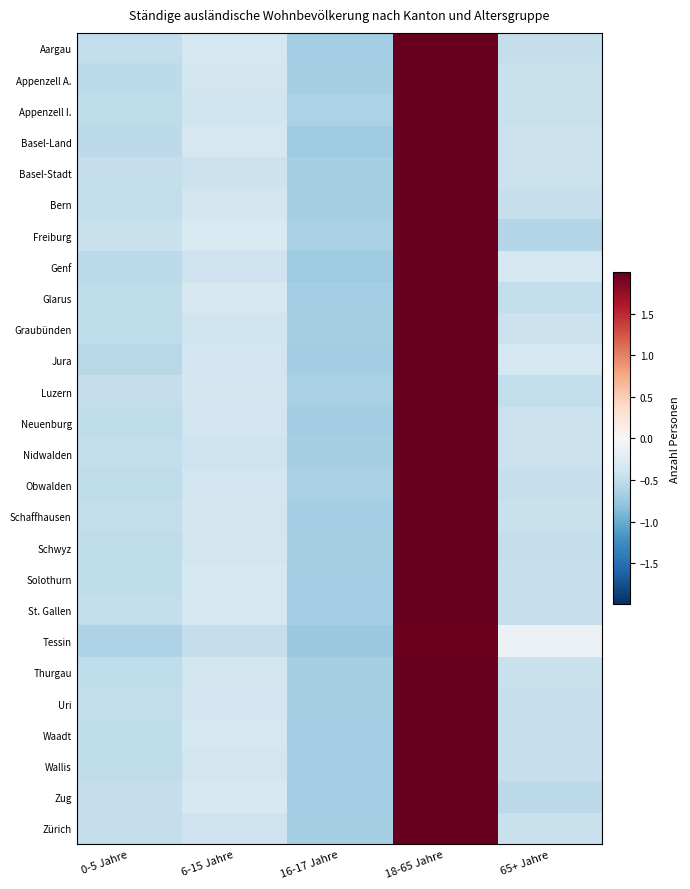

Reading left to right, list all the values displayed in this chart.

Aargau: 0-5 Jahre=-0.5	6-15 Jahre=-0.3	16-17 Jahre=-0.7	18-65 Jahre=2.0	65+ Jahre=-0.5
Appenzell A.: 0-5 Jahre=-0.5	6-15 Jahre=-0.4	16-17 Jahre=-0.7	18-65 Jahre=2.0	65+ Jahre=-0.4
Appenzell I.: 0-5 Jahre=-0.5	6-15 Jahre=-0.4	16-17 Jahre=-0.6	18-65 Jahre=2.0	65+ Jahre=-0.4
Basel-Land: 0-5 Jahre=-0.5	6-15 Jahre=-0.3	16-17 Jahre=-0.7	18-65 Jahre=2.0	65+ Jahre=-0.4
Basel-Stadt: 0-5 Jahre=-0.5	6-15 Jahre=-0.4	16-17 Jahre=-0.7	18-65 Jahre=2.0	65+ Jahre=-0.4
Bern: 0-5 Jahre=-0.5	6-15 Jahre=-0.4	16-17 Jahre=-0.7	18-65 Jahre=2.0	65+ Jahre=-0.5
Freiburg: 0-5 Jahre=-0.4	6-15 Jahre=-0.3	16-17 Jahre=-0.7	18-65 Jahre=2.0	65+ Jahre=-0.6
Genf: 0-5 Jahre=-0.5	6-15 Jahre=-0.4	16-17 Jahre=-0.7	18-65 Jahre=2.0	65+ Jahre=-0.3
Glarus: 0-5 Jahre=-0.5	6-15 Jahre=-0.3	16-17 Jahre=-0.7	18-65 Jahre=2.0	65+ Jahre=-0.5
Graubünden: 0-5 Jahre=-0.5	6-15 Jahre=-0.4	16-17 Jahre=-0.7	18-65 Jahre=2.0	65+ Jahre=-0.4
Jura: 0-5 Jahre=-0.6	6-15 Jahre=-0.4	16-17 Jahre=-0.7	18-65 Jahre=2.0	65+ Jahre=-0.4
Luzern: 0-5 Jahre=-0.5	6-15 Jahre=-0.4	16-17 Jahre=-0.7	18-65 Jahre=2.0	65+ Jahre=-0.5
Neuenburg: 0-5 Jahre=-0.5	6-15 Jahre=-0.4	16-17 Jahre=-0.7	18-65 Jahre=2.0	65+ Jahre=-0.4
Nidwalden: 0-5 Jahre=-0.5	6-15 Jahre=-0.4	16-17 Jahre=-0.7	18-65 Jahre=2.0	65+ Jahre=-0.4
Obwalden: 0-5 Jahre=-0.5	6-15 Jahre=-0.4	16-17 Jahre=-0.6	18-65 Jahre=2.0	65+ Jahre=-0.5
Schaffhausen: 0-5 Jahre=-0.5	6-15 Jahre=-0.4	16-17 Jahre=-0.7	18-65 Jahre=2.0	65+ Jahre=-0.4
Schwyz: 0-5 Jahre=-0.5	6-15 Jahre=-0.4	16-17 Jahre=-0.7	18-65 Jahre=2.0	65+ Jahre=-0.5
Solothurn: 0-5 Jahre=-0.5	6-15 Jahre=-0.4	16-17 Jahre=-0.7	18-65 Jahre=2.0	65+ Jahre=-0.5
St. Gallen: 0-5 Jahre=-0.5	6-15 Jahre=-0.4	16-17 Jahre=-0.7	18-65 Jahre=2.0	65+ Jahre=-0.5
Tessin: 0-5 Jahre=-0.6	6-15 Jahre=-0.5	16-17 Jahre=-0.7	18-65 Jahre=2.0	65+ Jahre=-0.1
Thurgau: 0-5 Jahre=-0.5	6-15 Jahre=-0.4	16-17 Jahre=-0.7	18-65 Jahre=2.0	65+ Jahre=-0.4
Uri: 0-5 Jahre=-0.5	6-15 Jahre=-0.4	16-17 Jahre=-0.7	18-65 Jahre=2.0	65+ Jahre=-0.5
Waadt: 0-5 Jahre=-0.5	6-15 Jahre=-0.3	16-17 Jahre=-0.7	18-65 Jahre=2.0	65+ Jahre=-0.5
Wallis: 0-5 Jahre=-0.5	6-15 Jahre=-0.4	16-17 Jahre=-0.7	18-65 Jahre=2.0	65+ Jahre=-0.5
Zug: 0-5 Jahre=-0.5	6-15 Jahre=-0.3	16-17 Jahre=-0.7	18-65 Jahre=2.0	65+ Jahre=-0.5
Zürich: 0-5 Jahre=-0.5	6-15 Jahre=-0.4	16-17 Jahre=-0.7	18-65 Jahre=2.0	65+ Jahre=-0.4